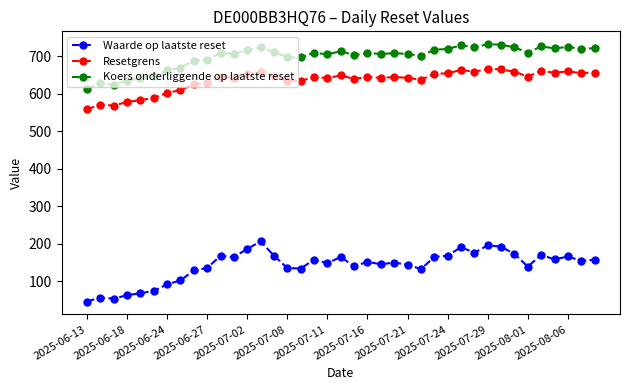

What is the value of the Resetgrens point at the 36th from the left?

656.0